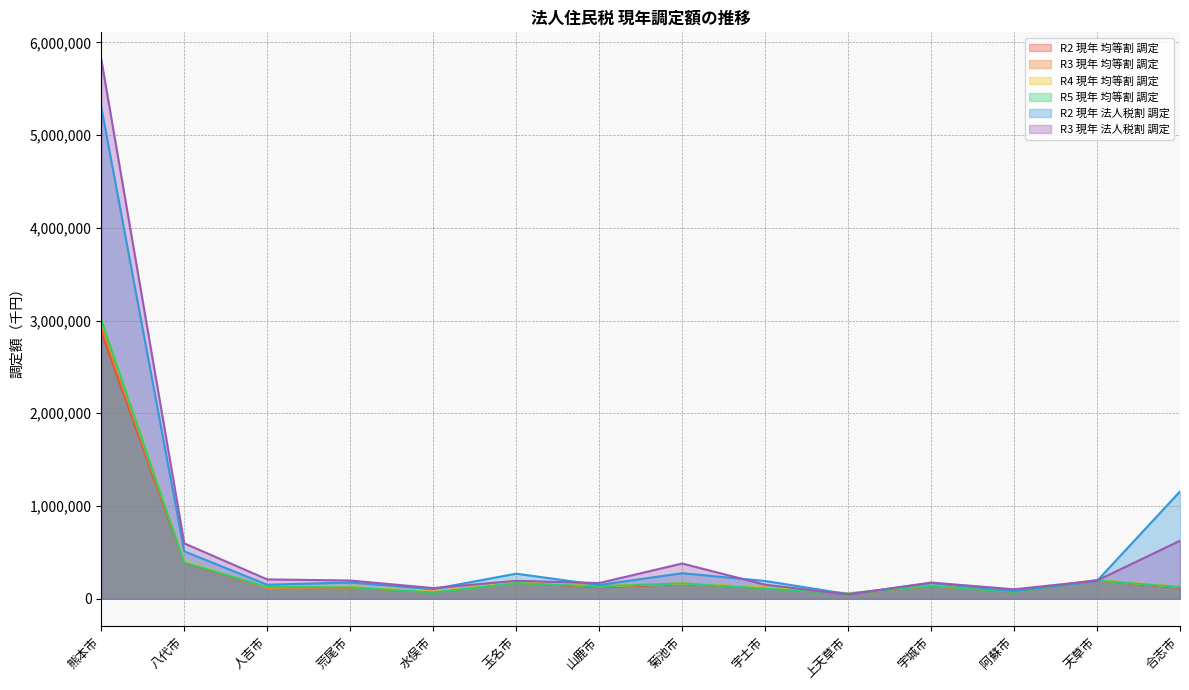

What are all the series names shown in the legend?

R2 現年 均等割 調定, R3 現年 均等割 調定, R4 現年 均等割 調定, R5 現年 均等割 調定, R2 現年 法人税割 調定, R3 現年 法人税割 調定